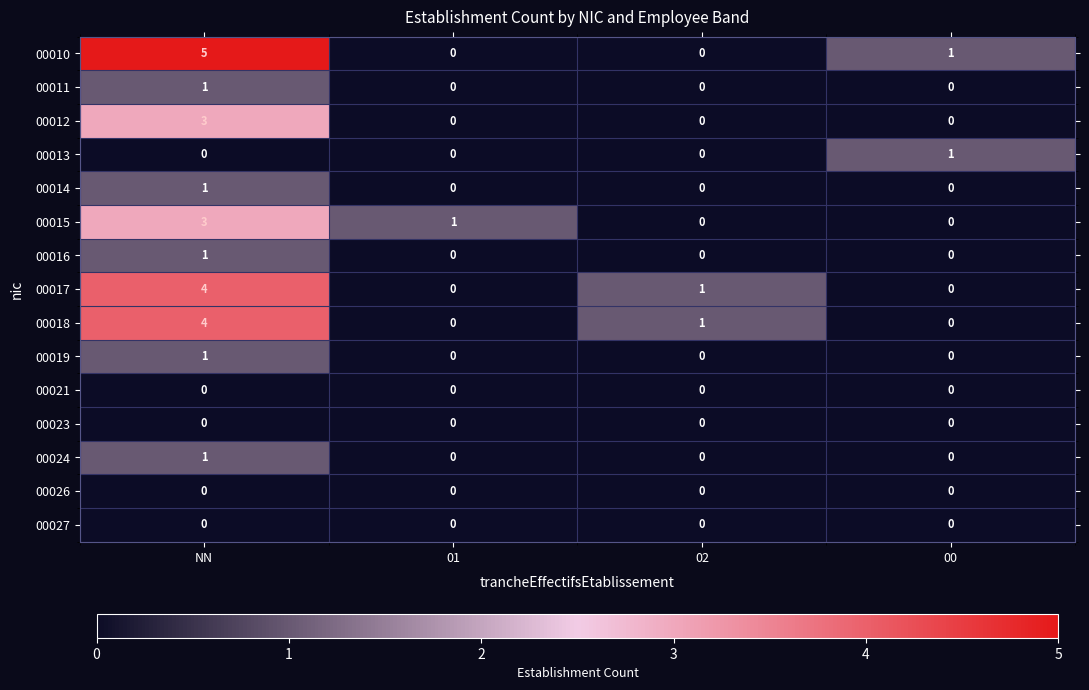

True or false: 00015 has a value of 1 at 01.

True